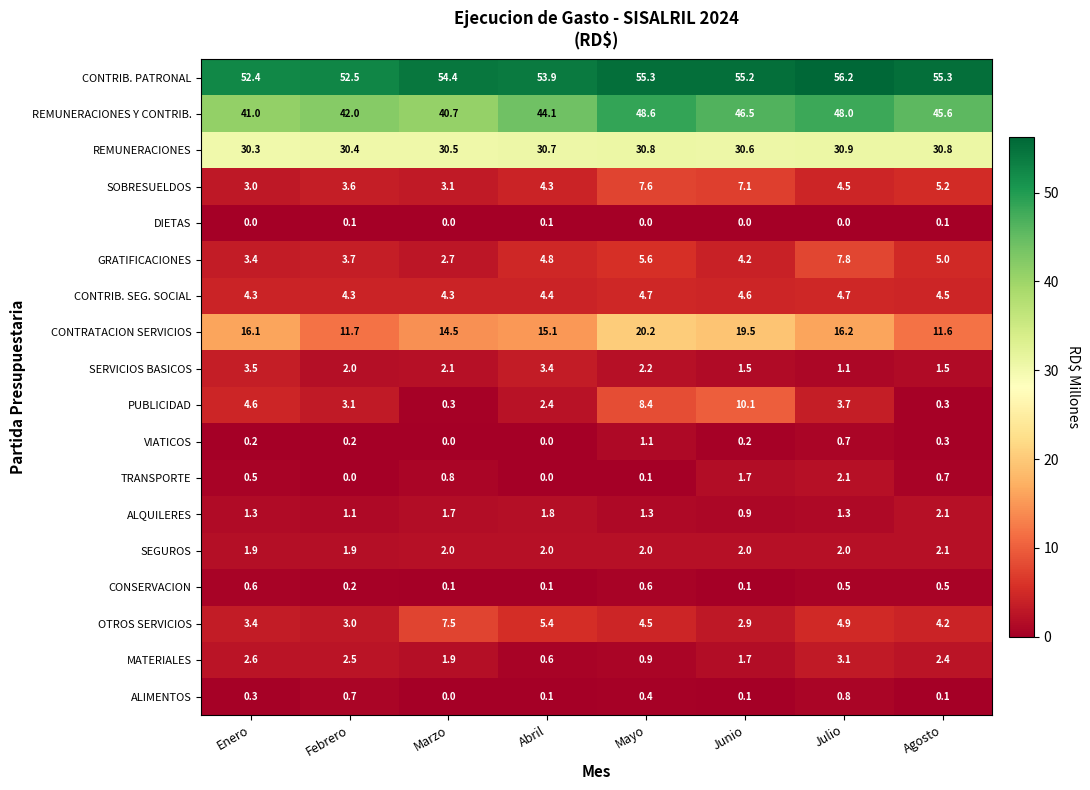

What is the sum of the SOBRESUELDOS values at Julio and Marzo?

7.6